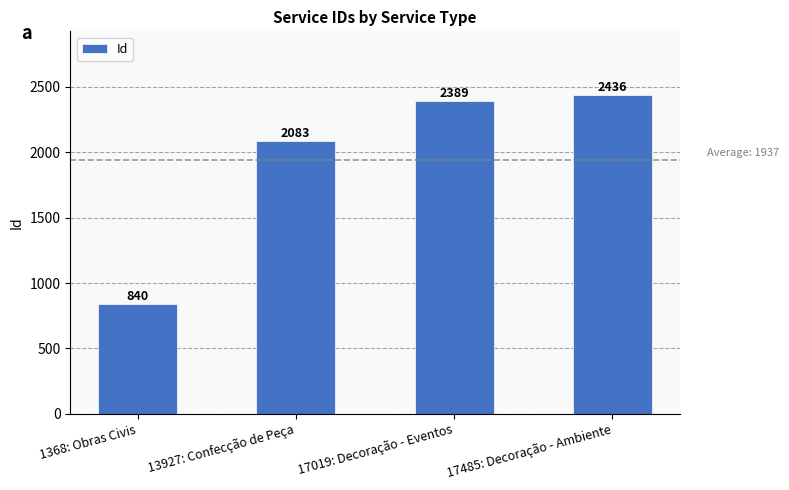

The chart shows a value of 1426 at 17485: Decoração - Ambiente. True or false?

False